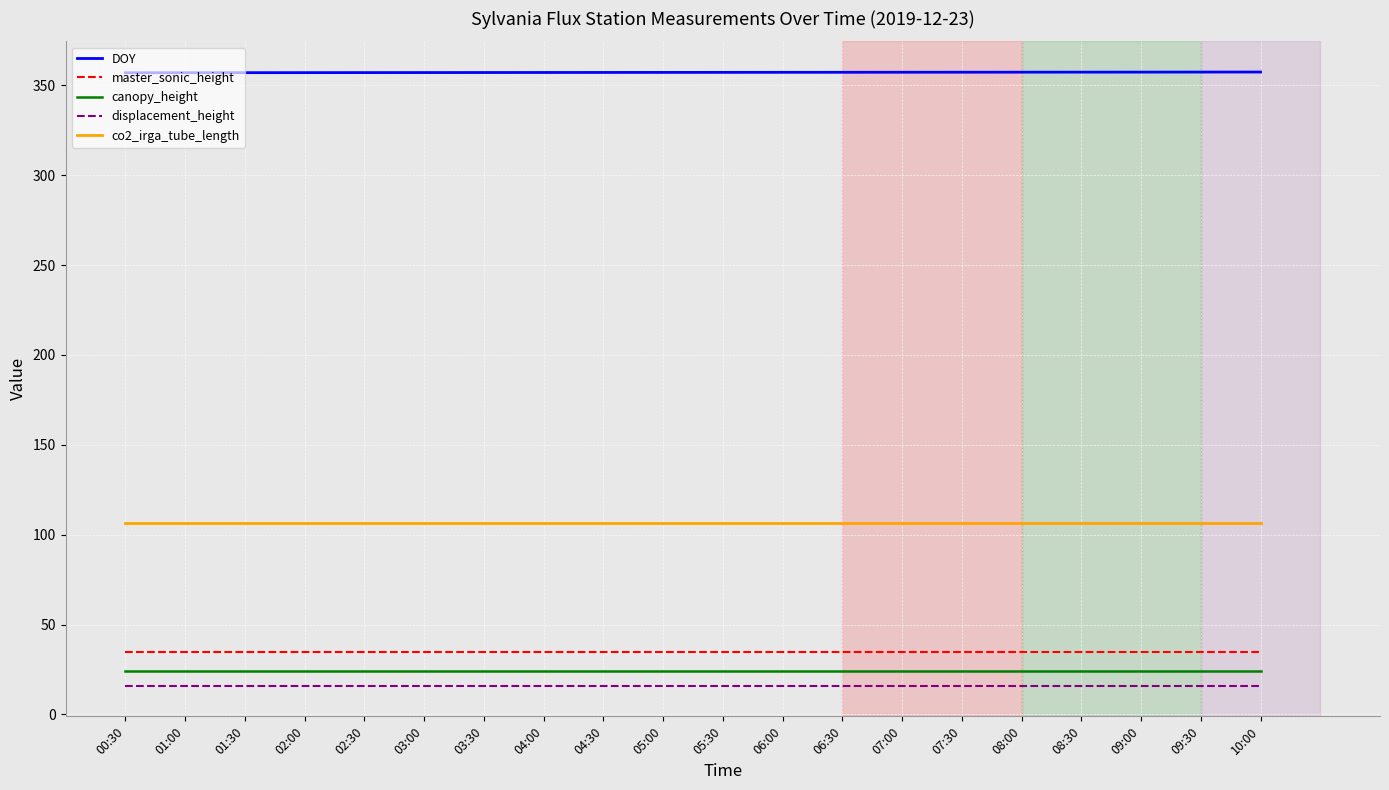

At how many categories does at least one series exceed 35?

20